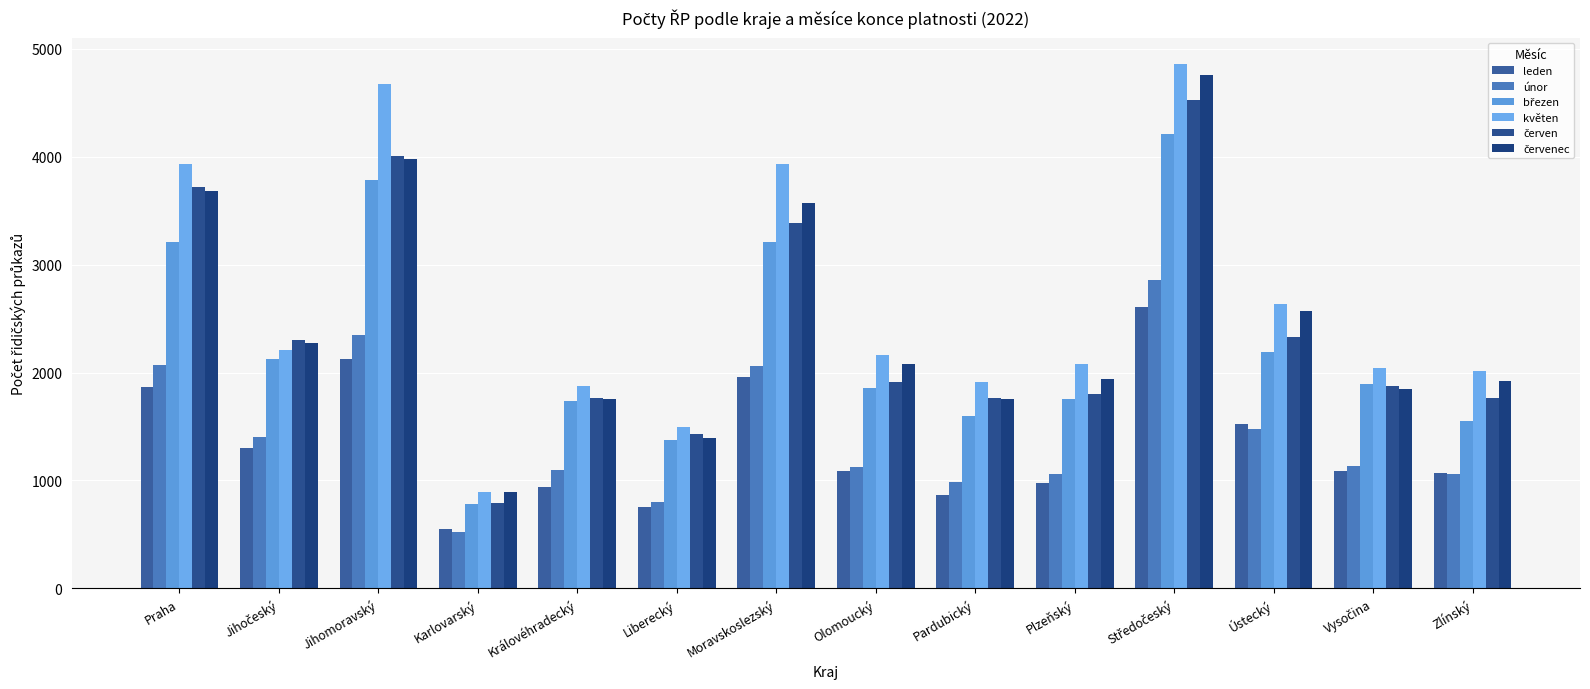

The červen series shows 2042 at Liberecký. True or false?

False